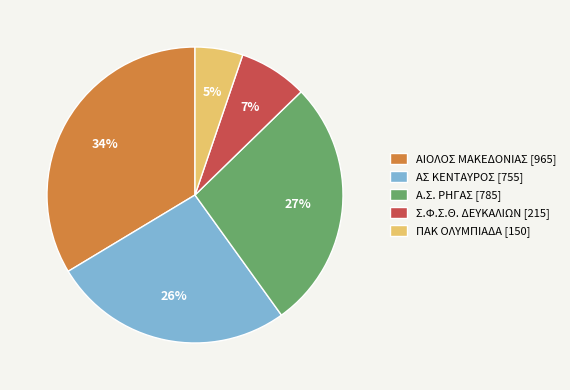

Is there any slice that represents more than half of the pie?

No